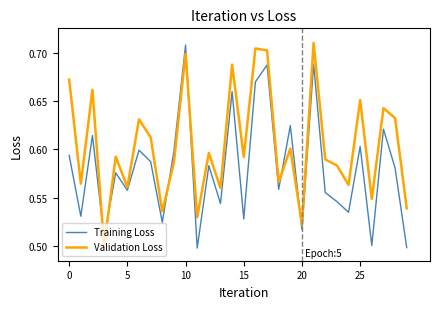

Which series has the largest total across all categories?

Validation Loss